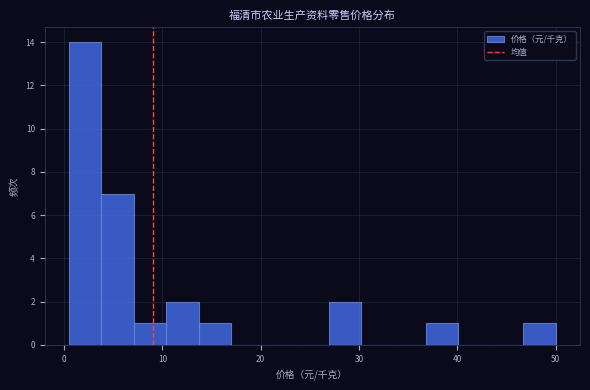

Read against the x-axis, roughly where is the centre of the tallest bar?

2